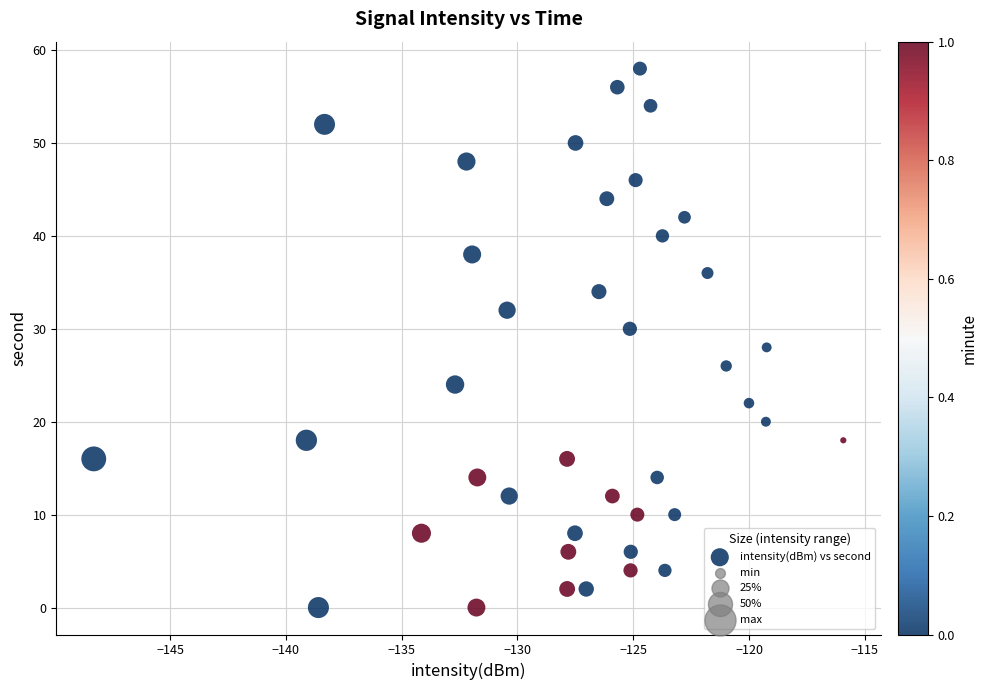

What is the range of Y values (max minus min)?

58